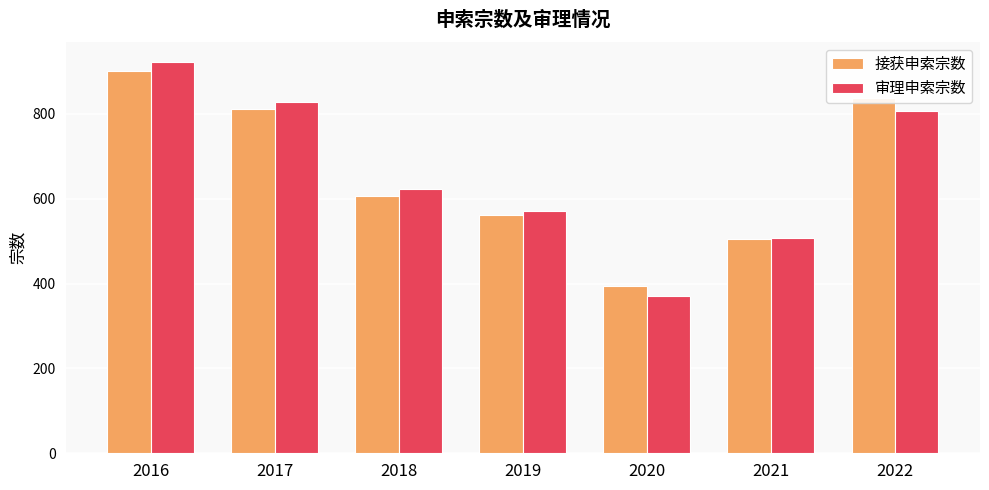

At which category is the sum across all series the highest?

2016